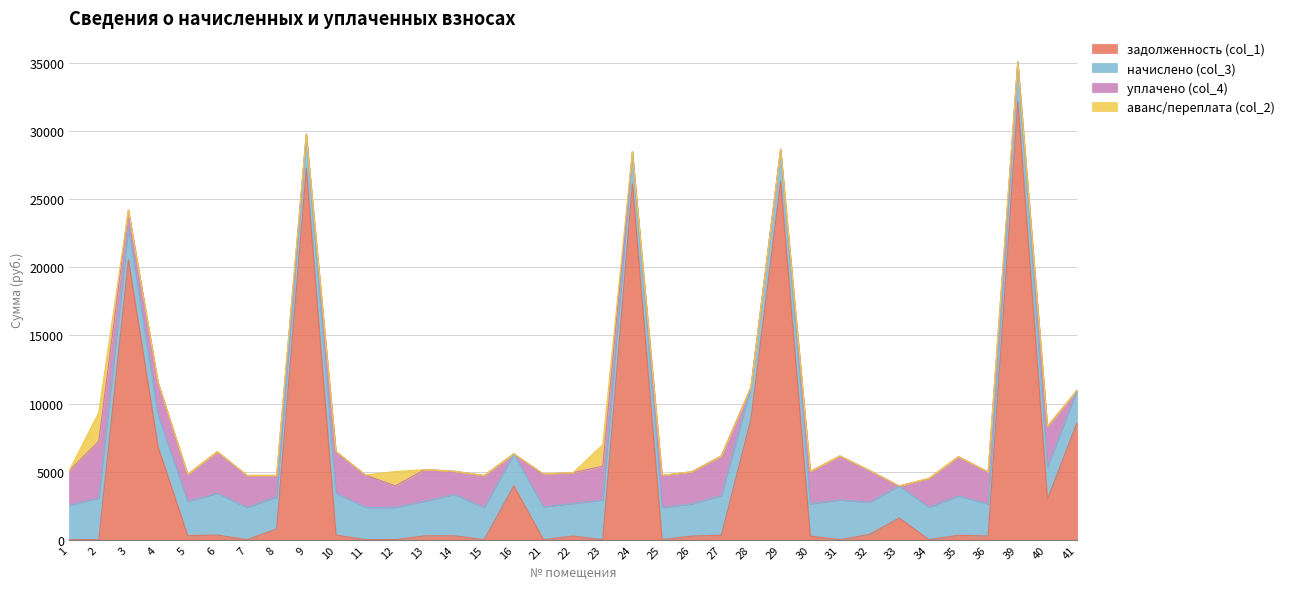

The value of уплачено (col_4) at 28 is -1784.7. True or false?

False